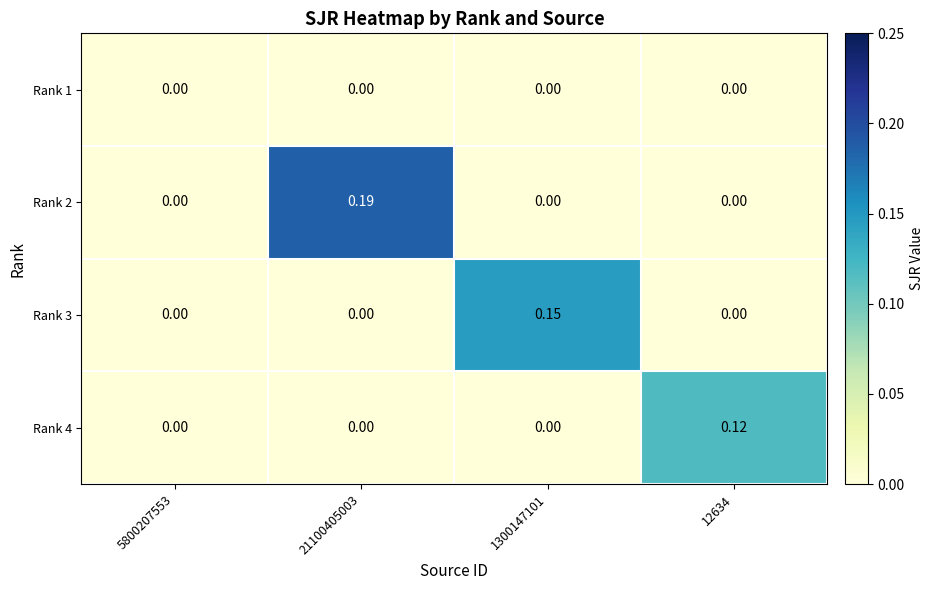

Between 5800207553 and 1300147101, which is larger?

5800207553